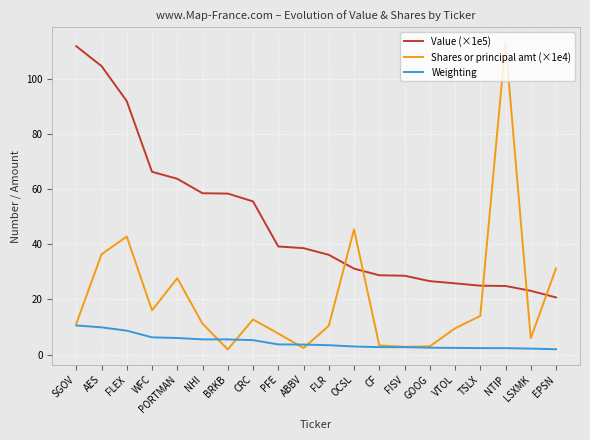

At which category is the sum across all series the highest?

AES